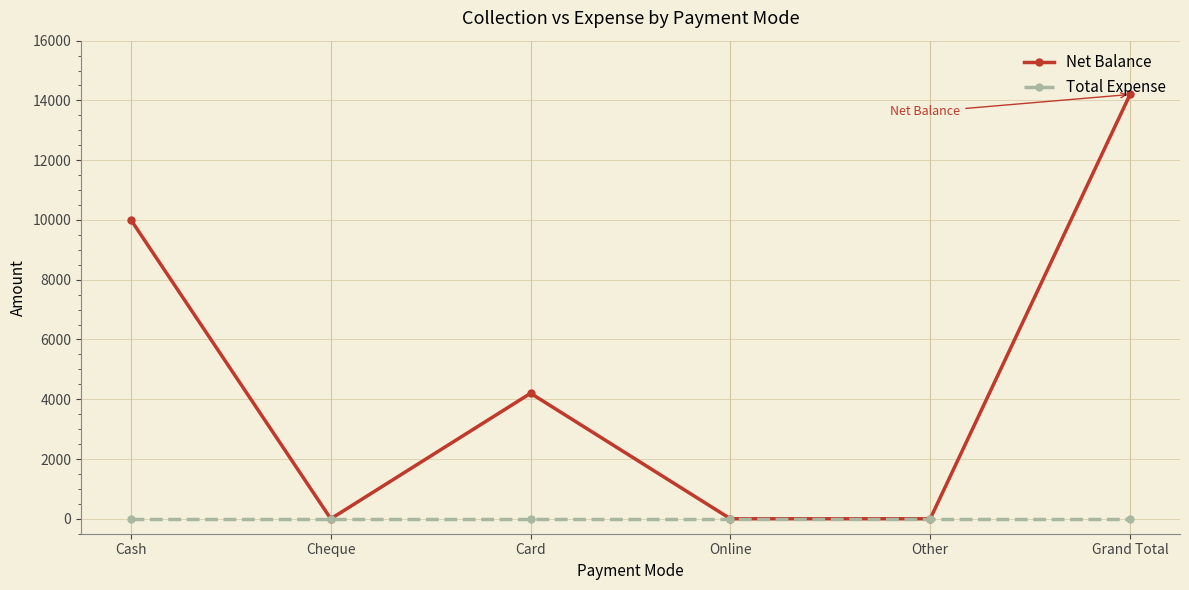

At which category does the chart reach its peak across all series?

Grand Total